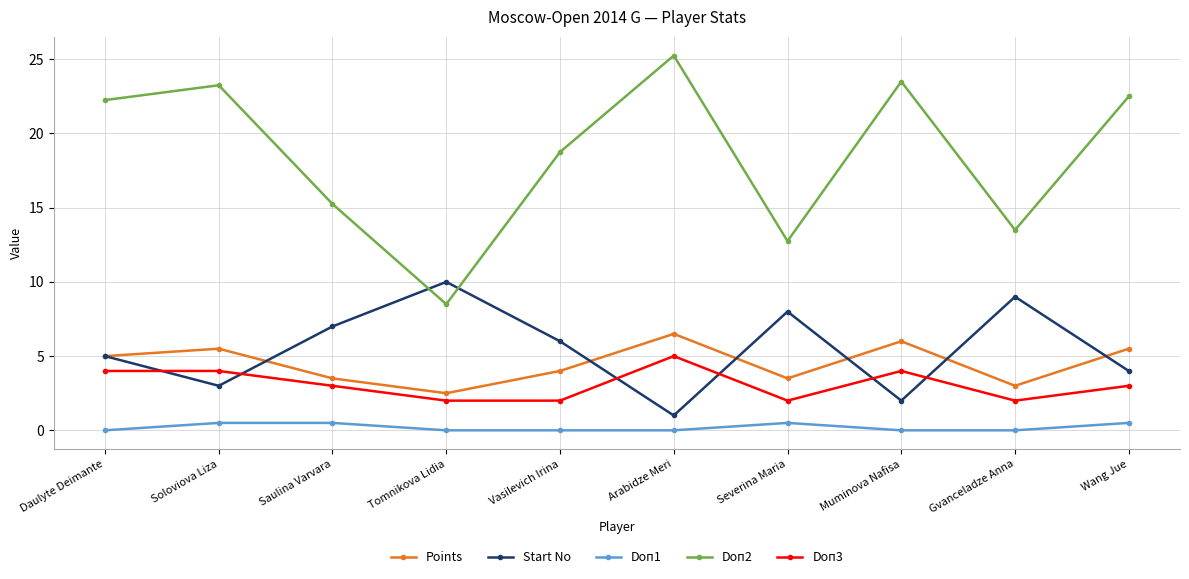

Count the Start No values in the range 3 to 8.

6